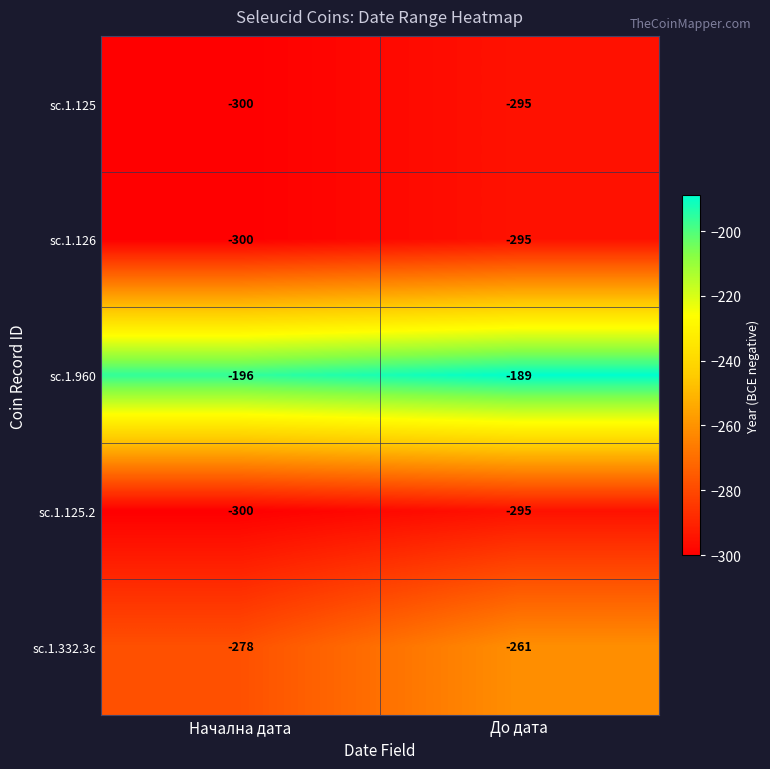

What is the smallest value displayed?

-300